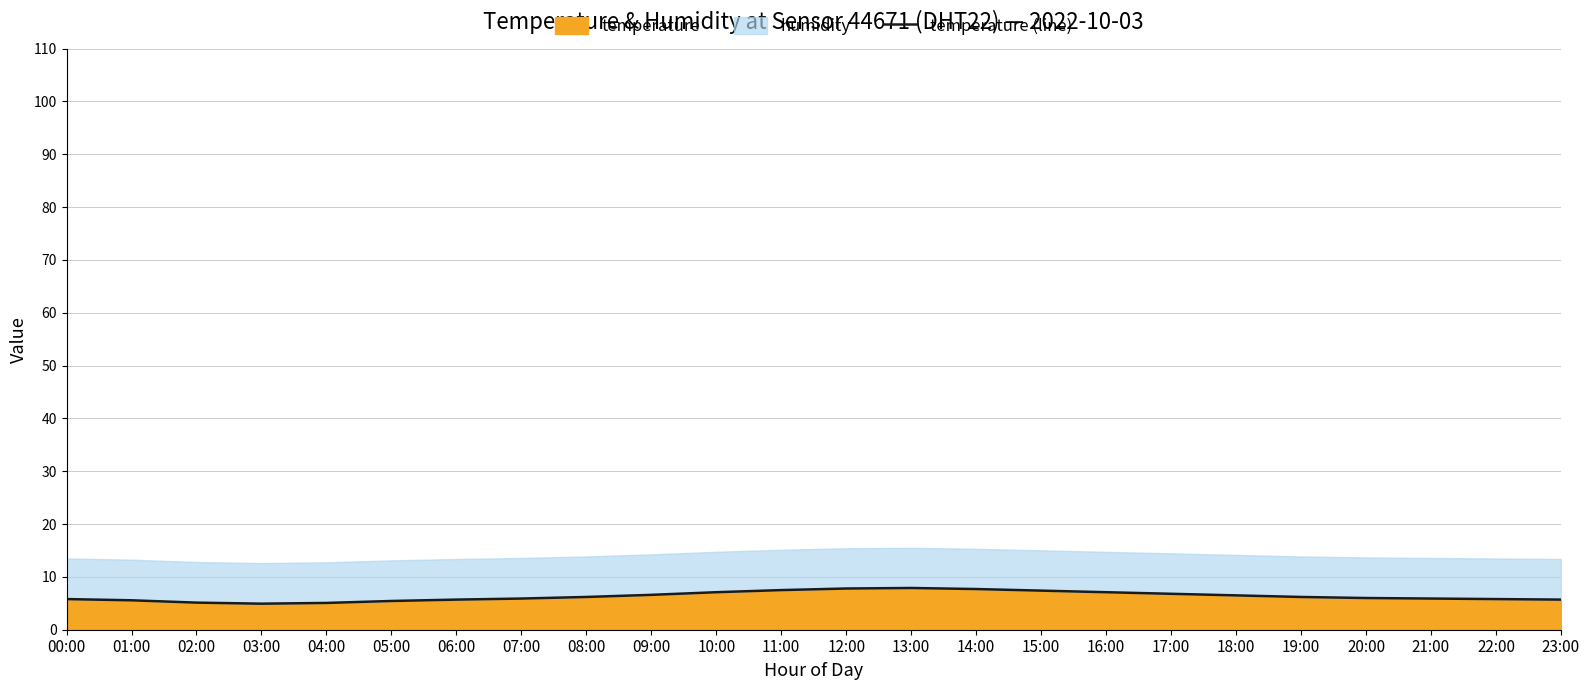

How many lines are shown in the chart?

1